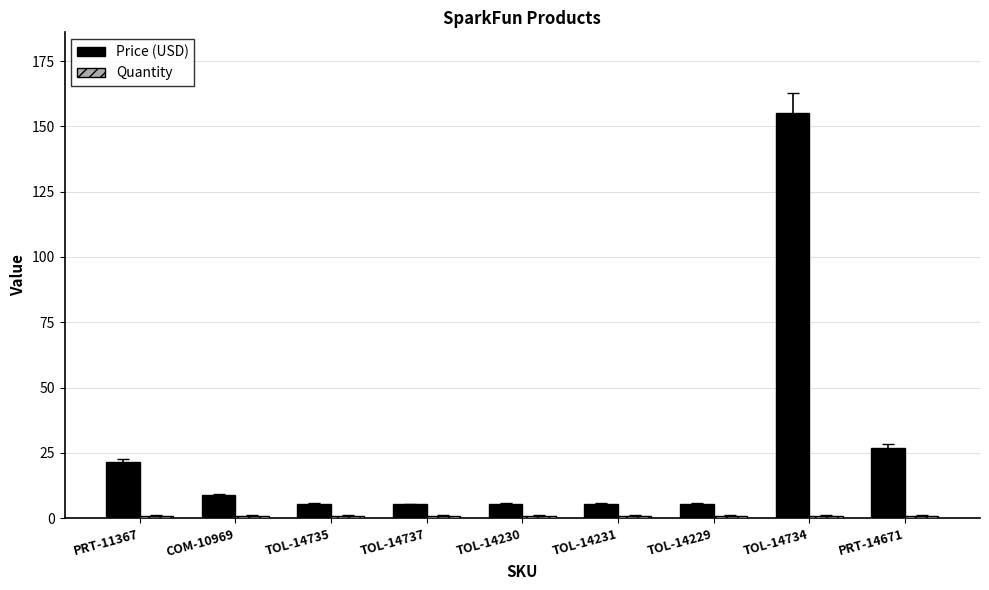

Which series has the largest range (max minus min)?

Price (USD)